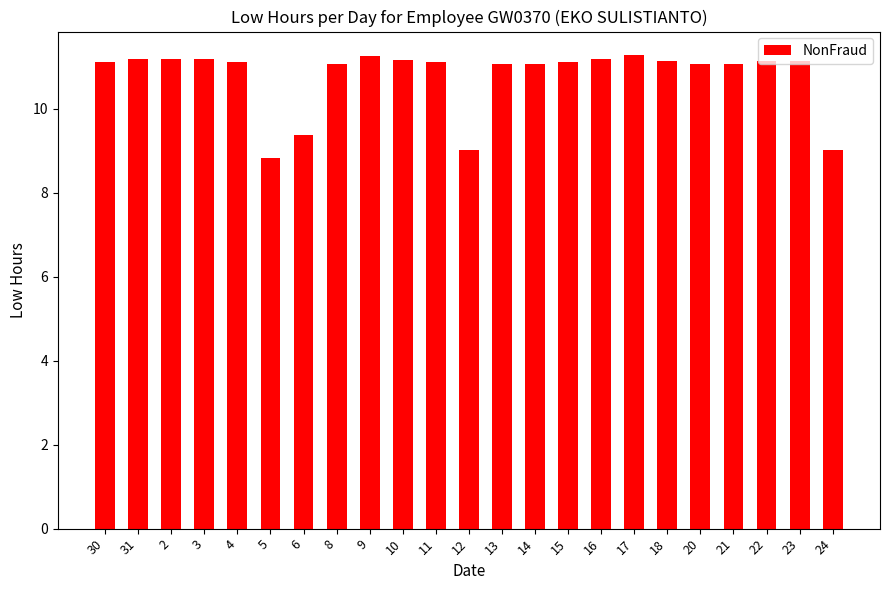

What value does the data have at 31?

11.2